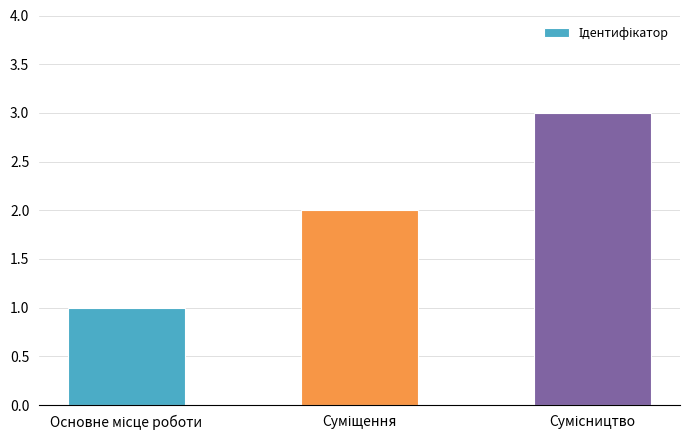

What is the value of the 3rd bar from the left?

3